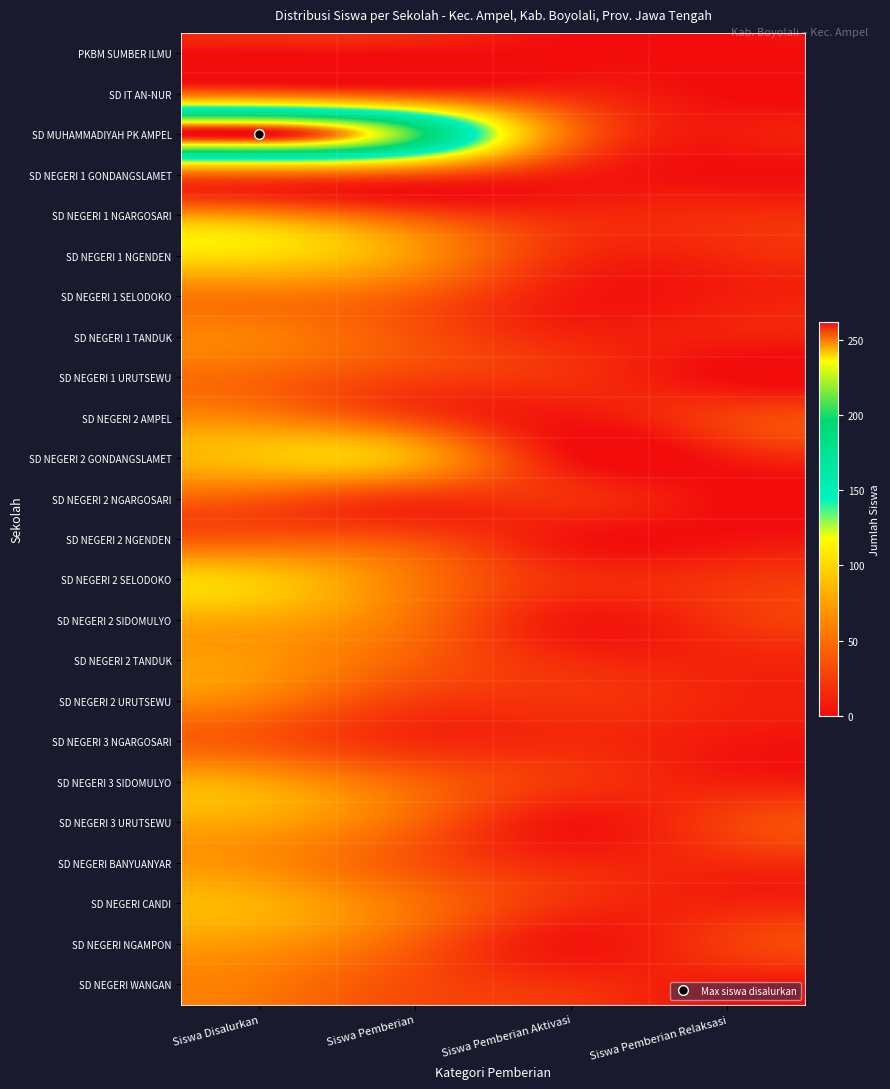

How many series are shown in this chart?

24